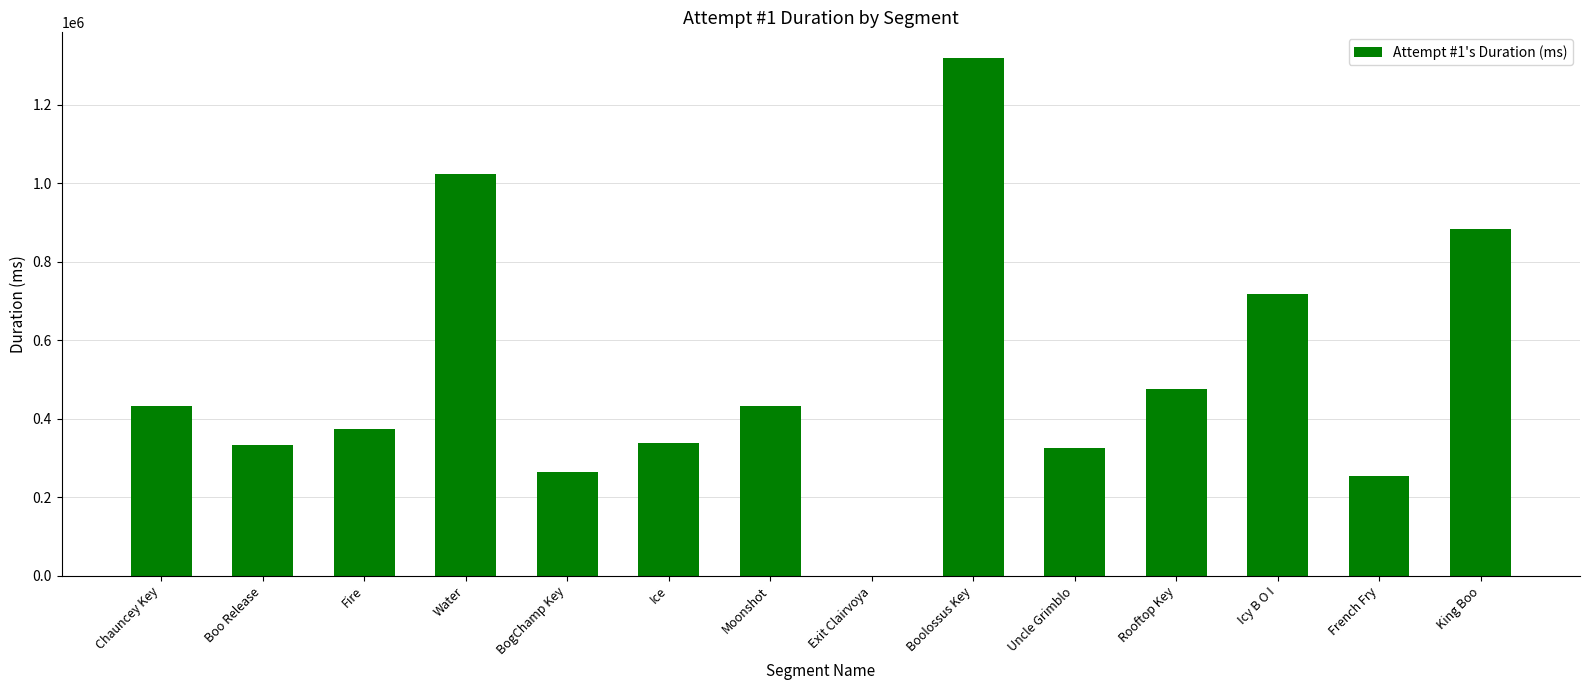

Are the bars horizontal?

No